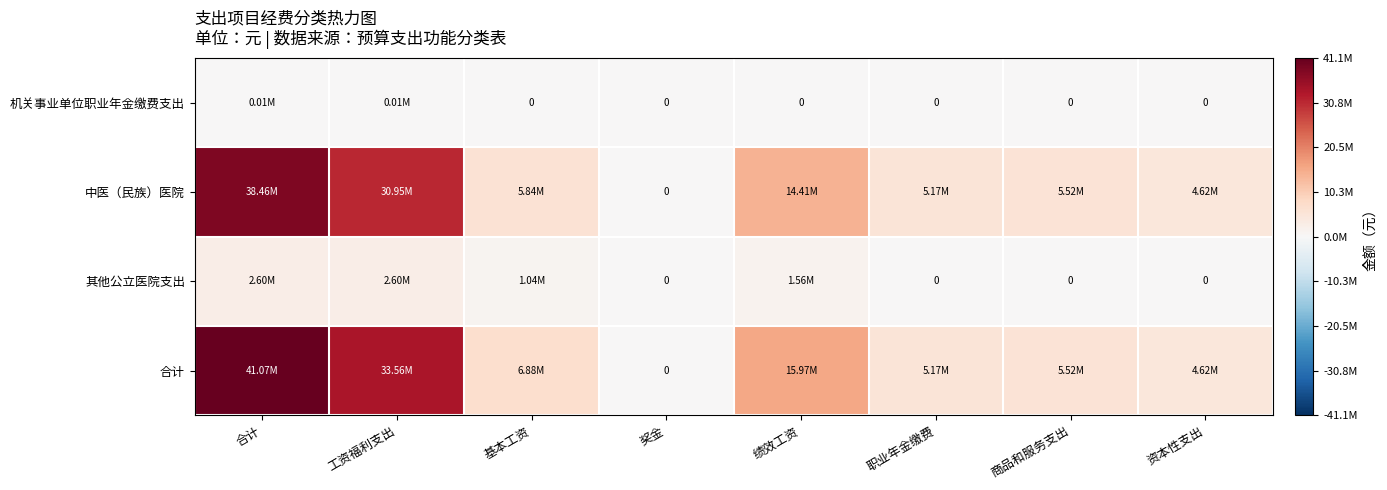

At which category is the sum across all series the highest?

合计